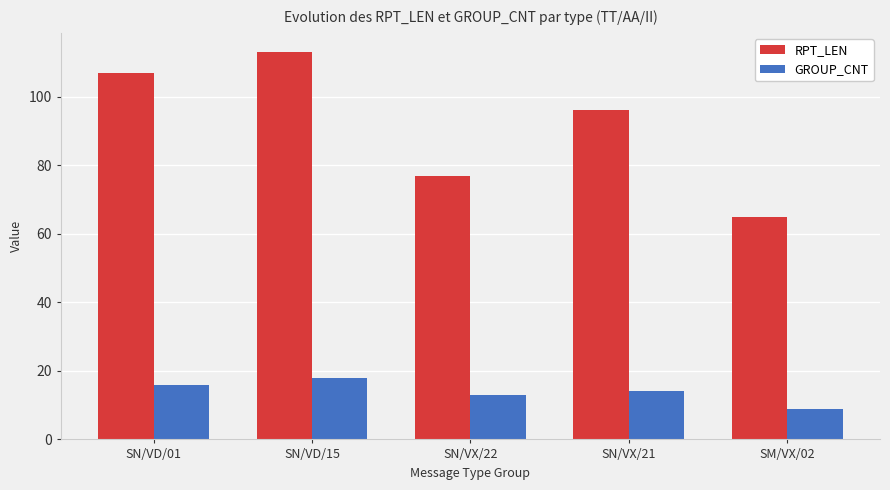

The GROUP_CNT series shows 13 at SN/VX/22. True or false?

True